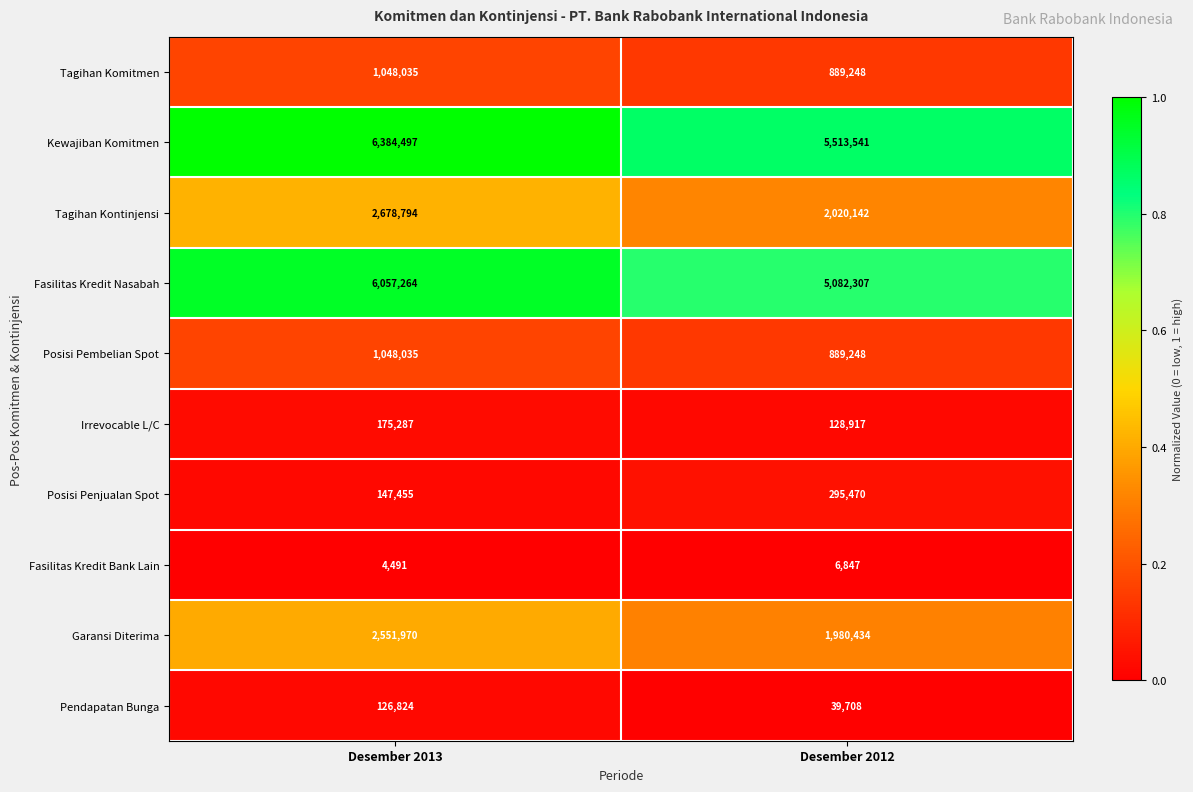

At which category is the sum across all series the highest?

Desember 2013